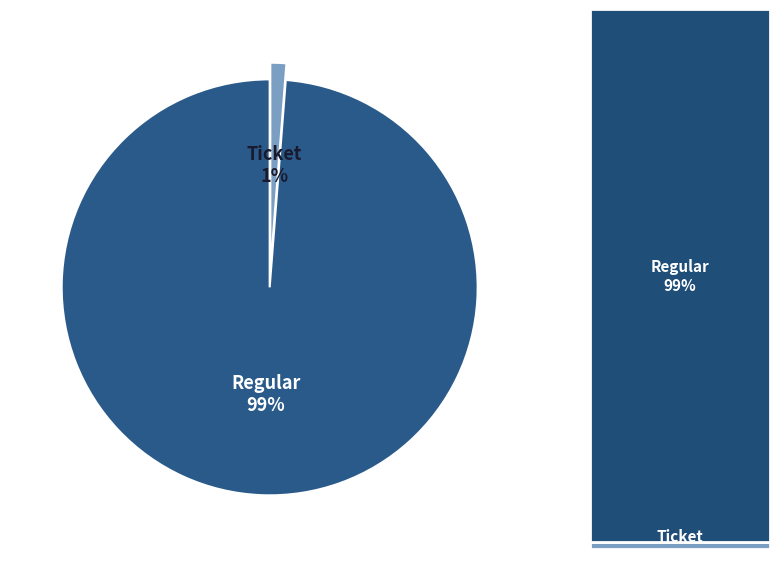

Rank the categories by value from lowest to highest.

Ticket, Regular